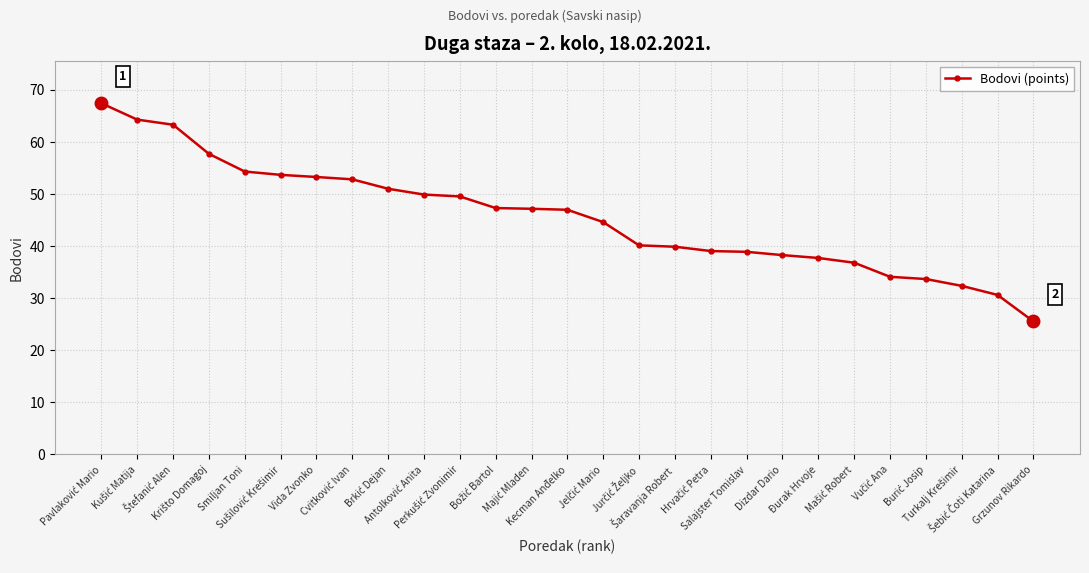

What is the greatest value displayed?

67.4